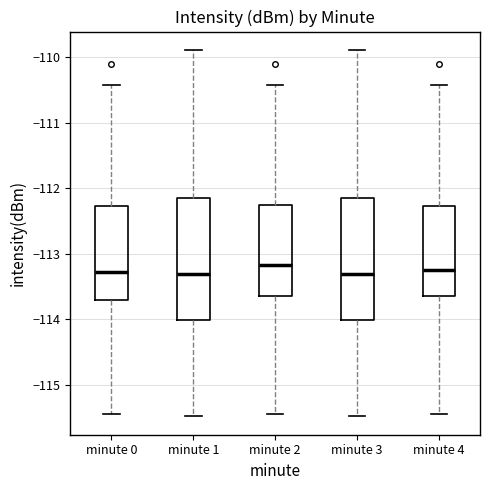

Reading left to right, transcribe this box plot: for each box, give where its median line is, the range the box spans, and where its two whiskers end, as read against the y-axis. The values are not printed on the chart, so give them approximately, as read against the axis.

minute 0: median -113.3, box -113.7 to -112.3, whiskers -115.4 to -110.4
minute 1: median -113.3, box -114.0 to -112.2, whiskers -115.5 to -109.9
minute 2: median -113.2, box -113.6 to -112.3, whiskers -115.4 to -110.4
minute 3: median -113.3, box -114.0 to -112.2, whiskers -115.5 to -109.9
minute 4: median -113.2, box -113.6 to -112.3, whiskers -115.4 to -110.4